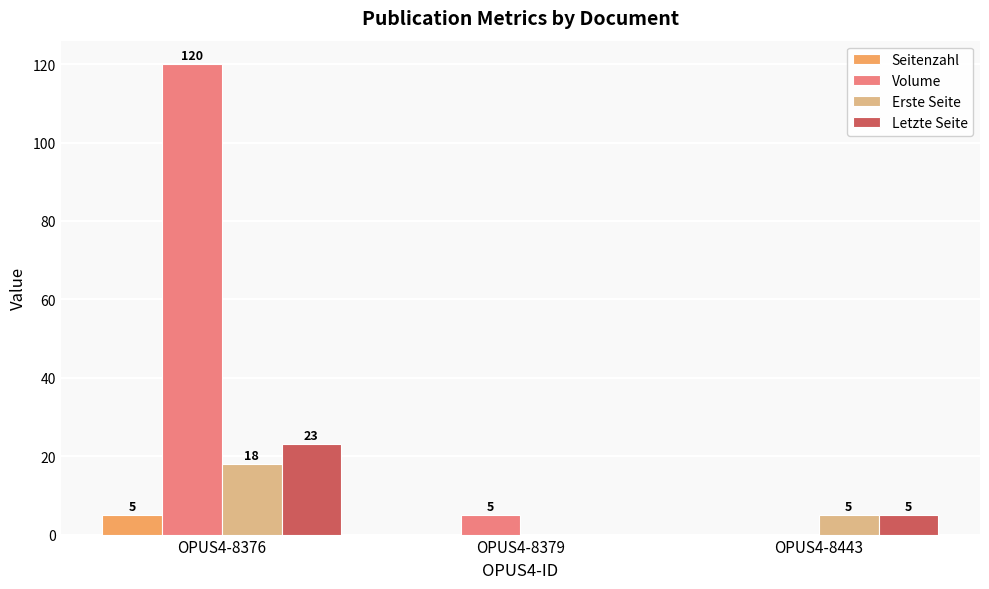

How many data points does each series have?

3